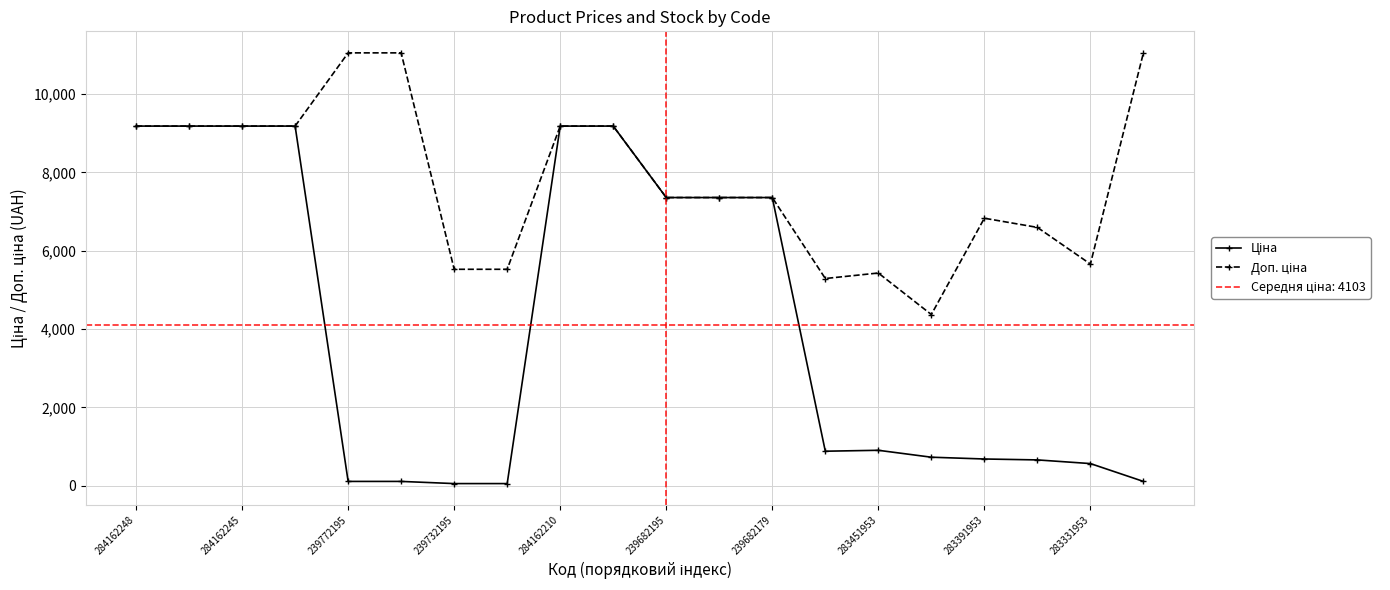

What are all the series names shown in the legend?

Ціна, Доп. ціна